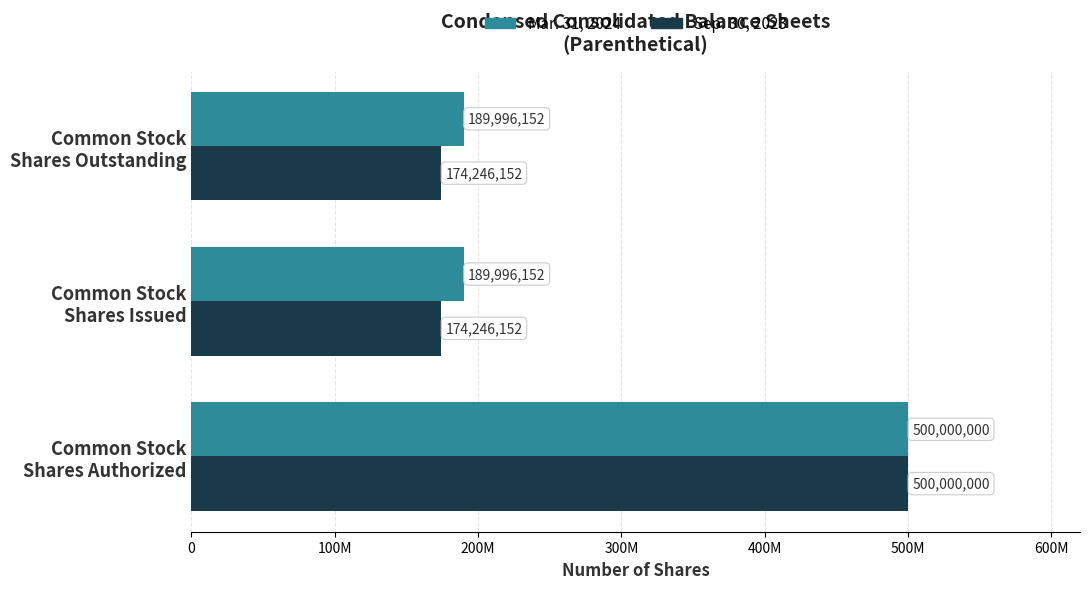

Rank the series by their maximum value, from lowest to highest.

Mar. 31, 2024, Sep. 30, 2023